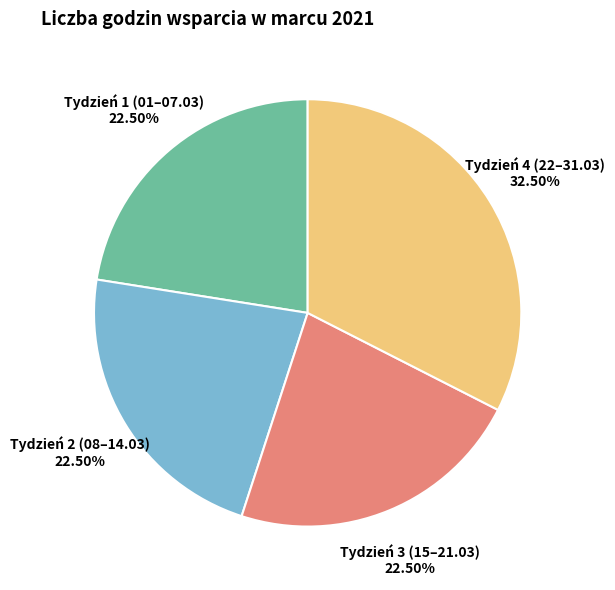

What is the largest slice in the pie chart?

Tydzień 4 (22–31.03)